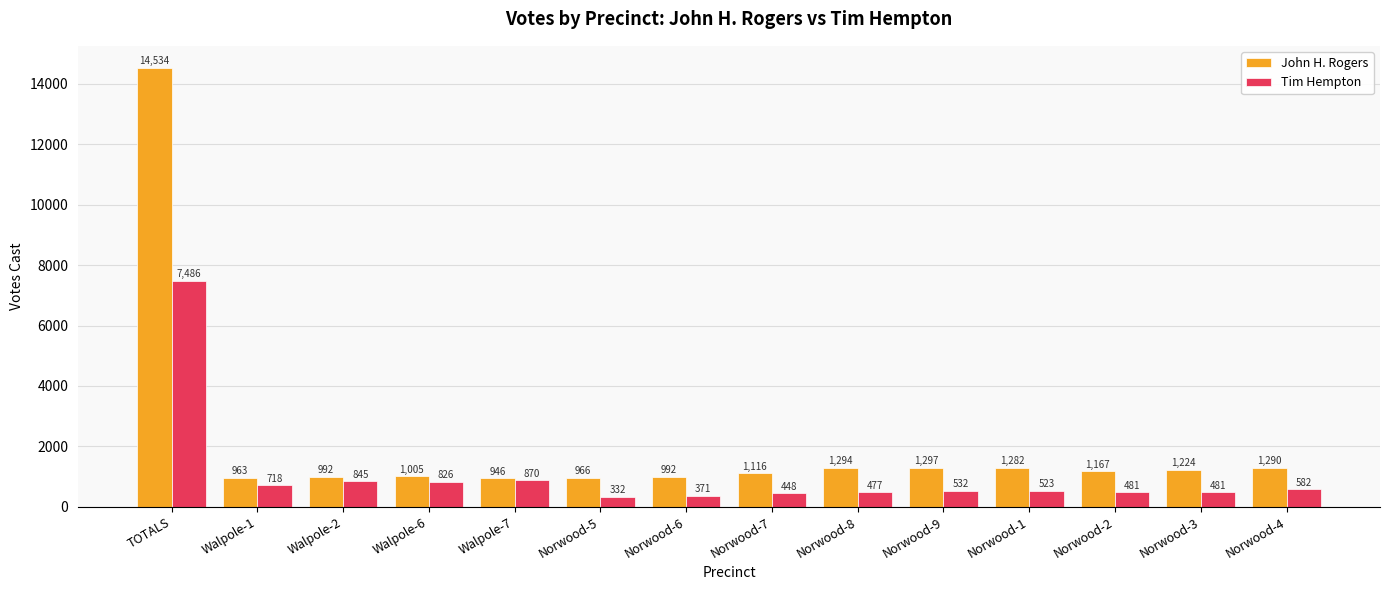

What is the label of the 7th bar from the left?

Norwood-6